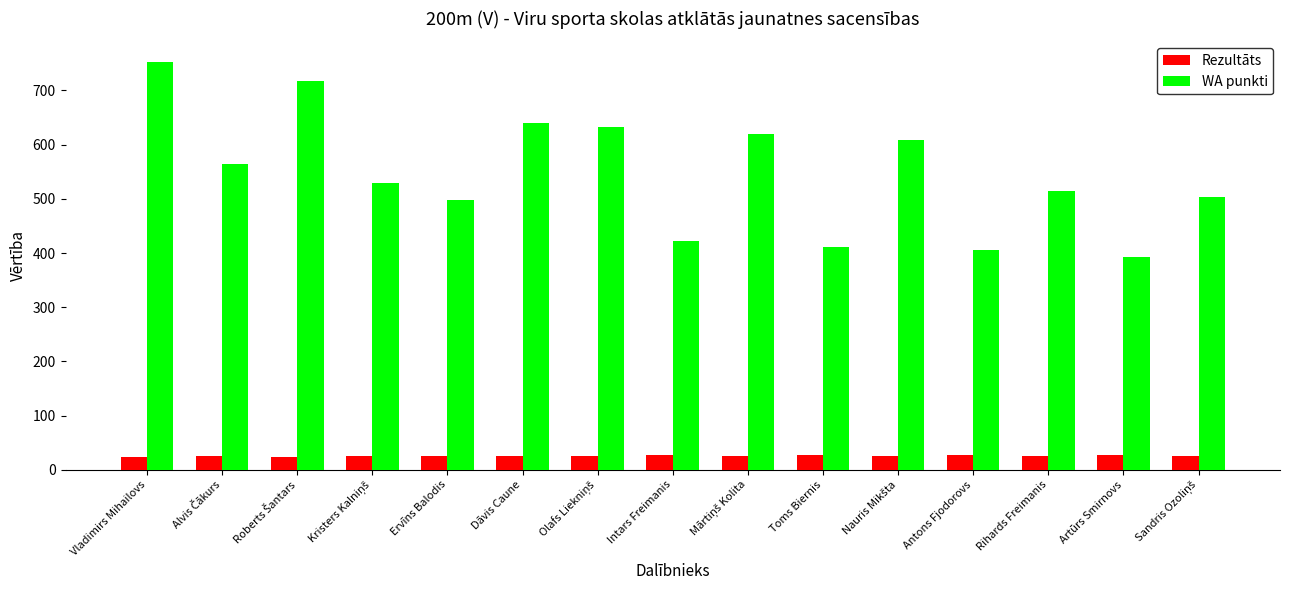

How many data points in Rezultāts are above 25?

10